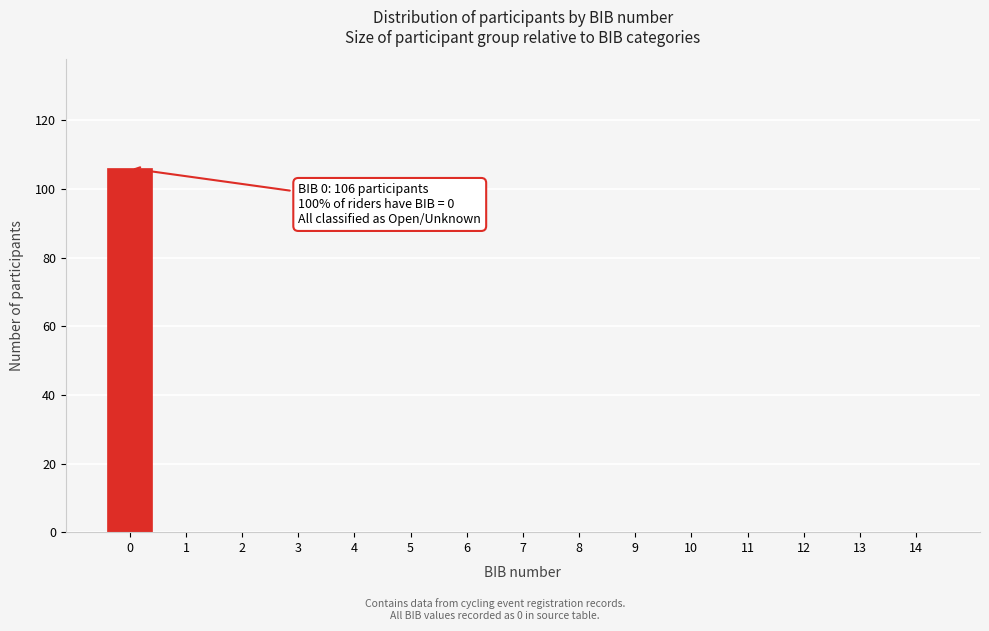

Which range on the x-axis has the tallest bar?

-0.5 to 0.5